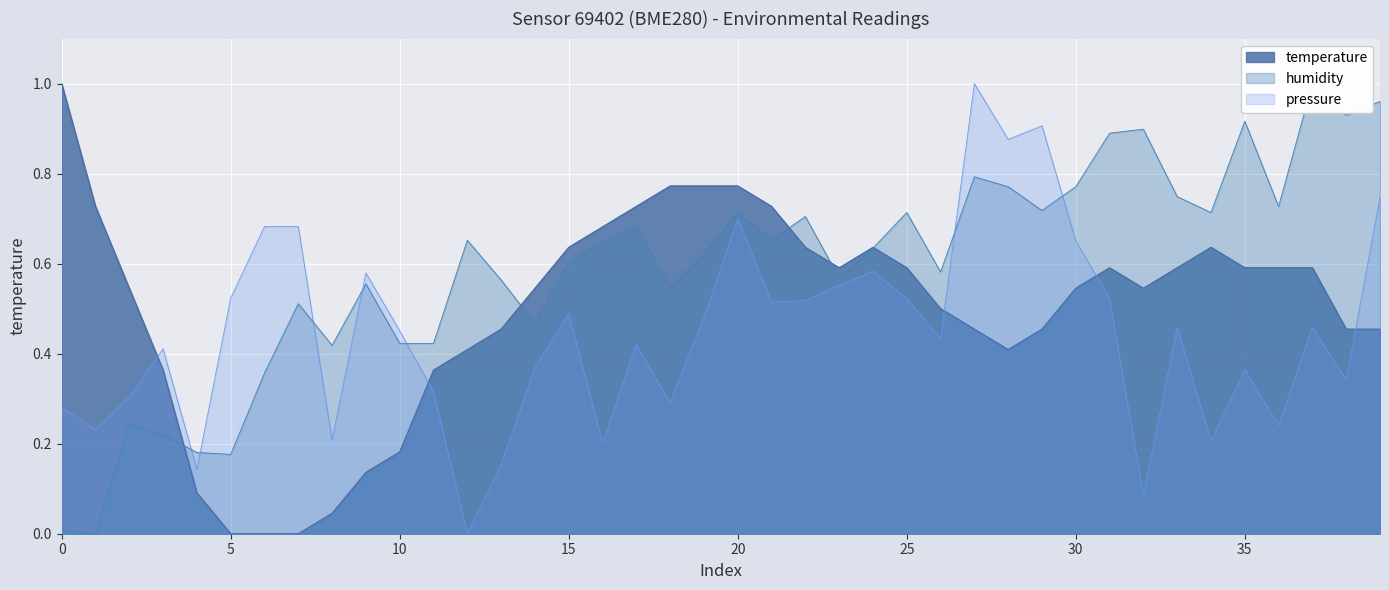

After their last crossing, which series has the higher values: temperature or pressure?

pressure